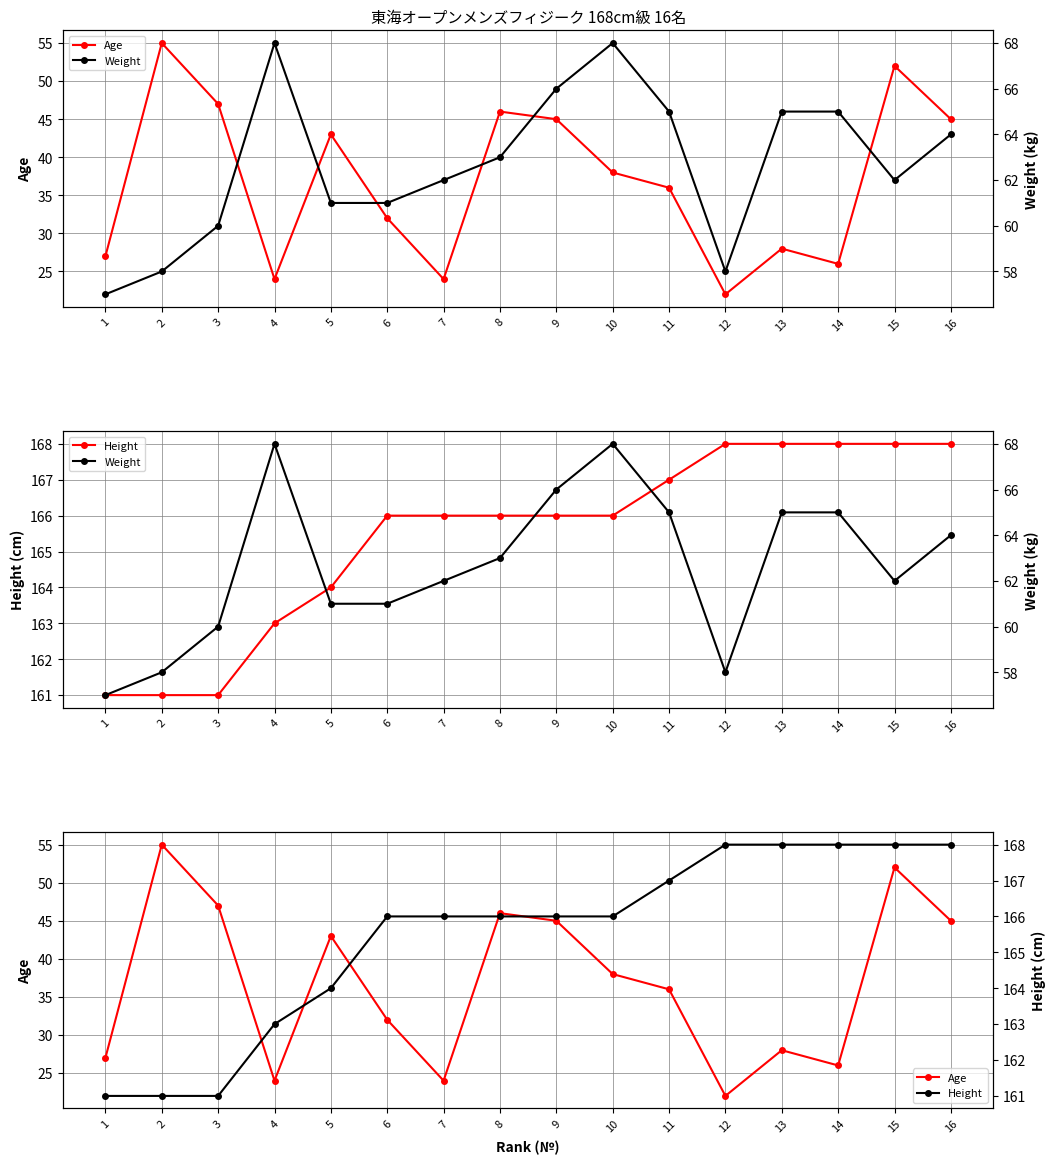

Which has a higher value, 1 or 16?

16